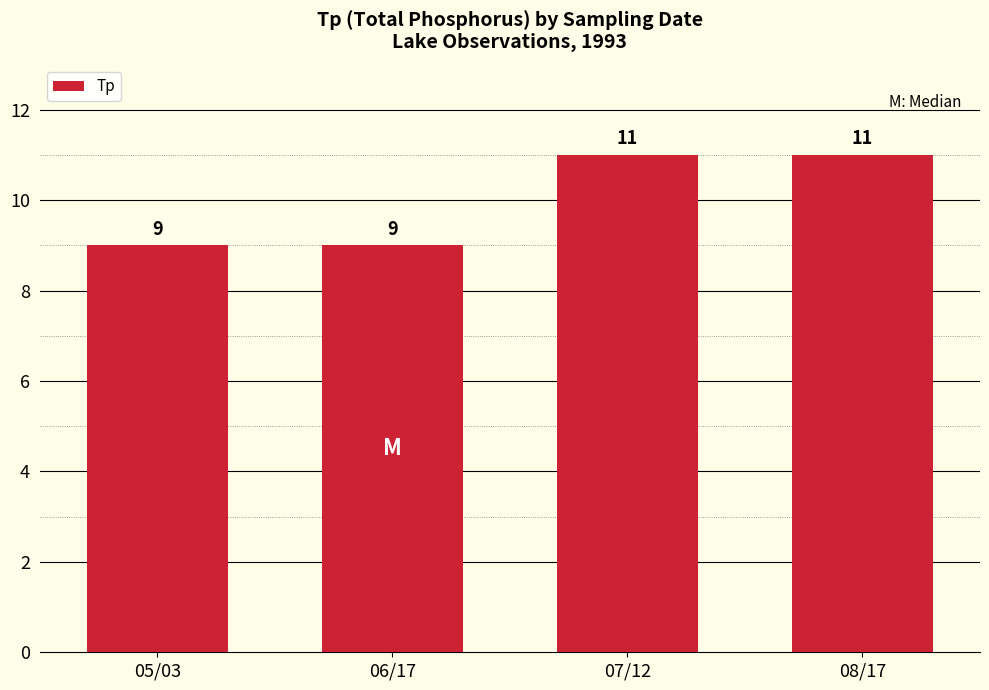

Reading left to right, list all the values displayed in this chart.

9	9	11	11